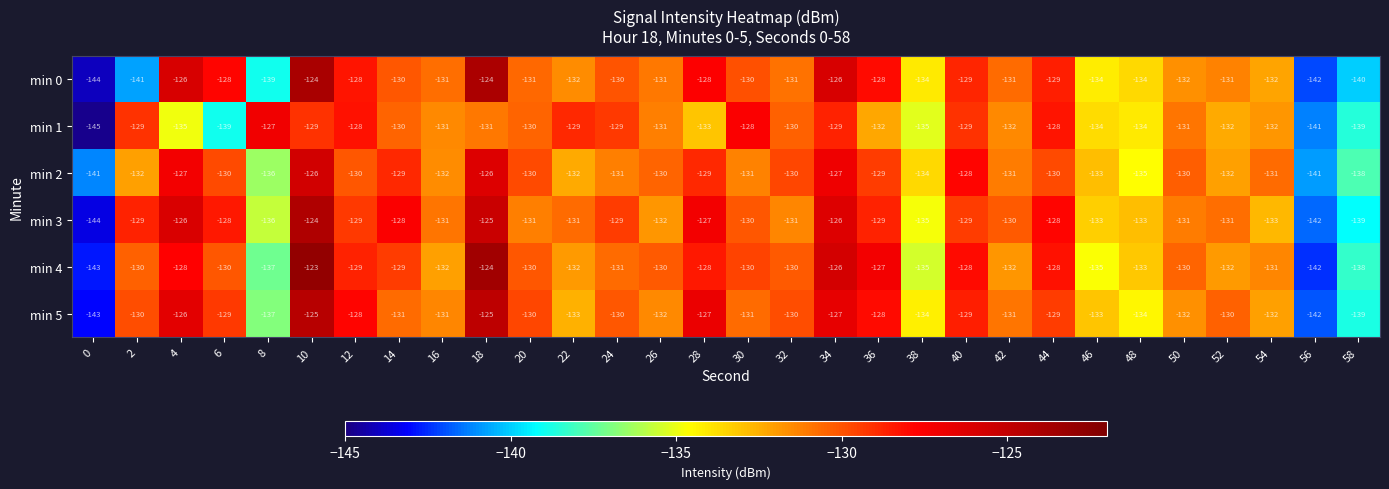

What is the sum of the min 3 values at 16 and 24?

-260